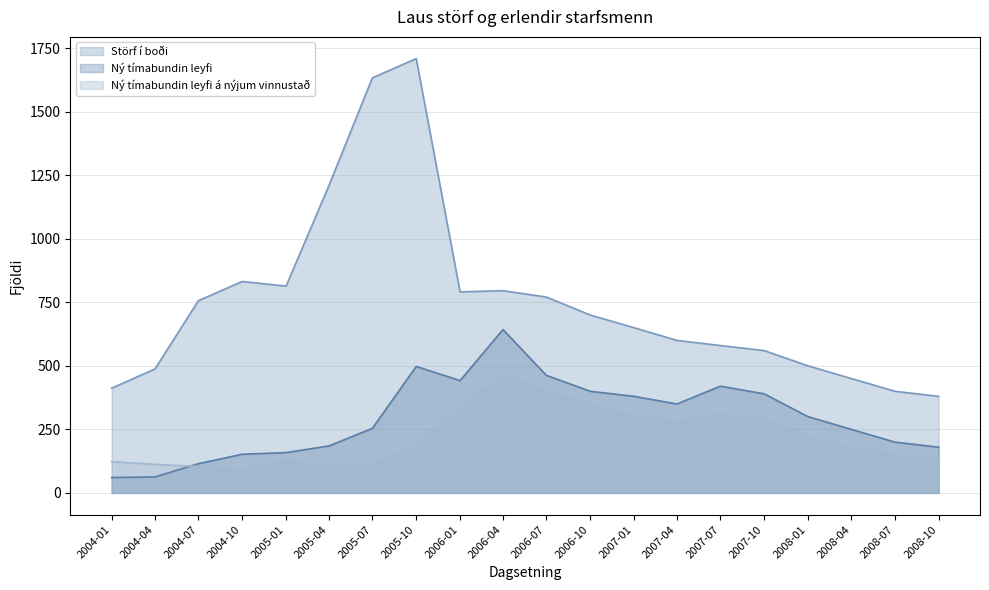

Does the chart have visible grid lines?

Yes